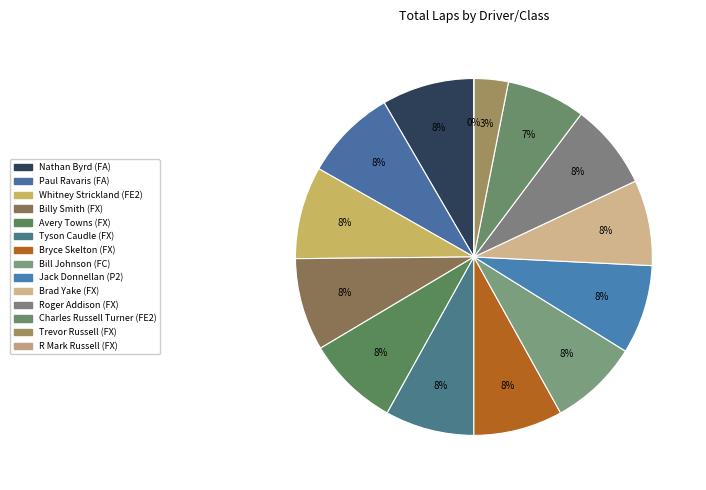

To the nearest percent, what is the difference between the largest and smallest slice percentages?

8%